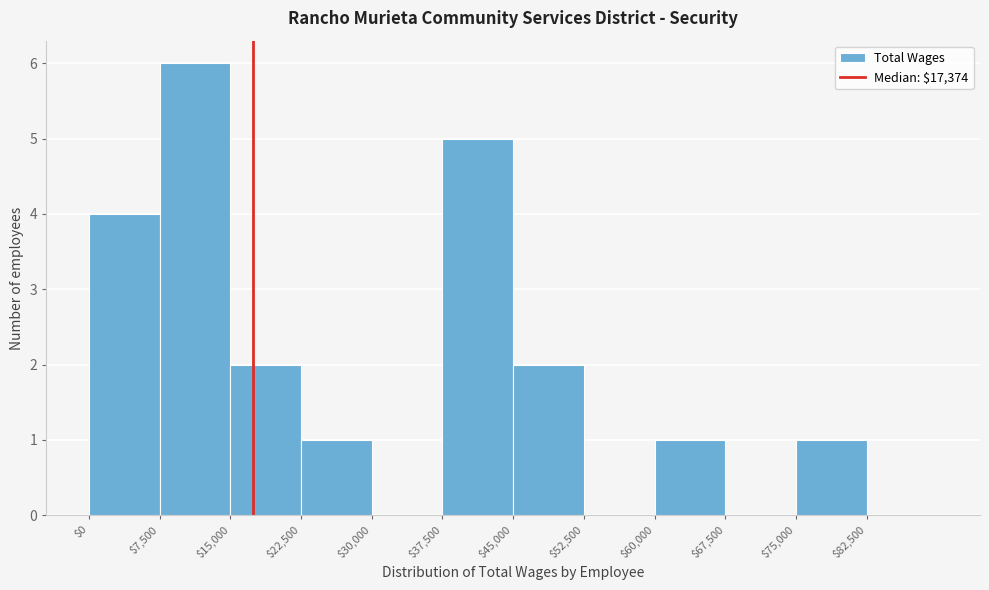

Reading left to right, list every bar in this chart as the range it spans on the x-axis followed by its height. Neither the bar edges nor the heights are printed on the chart, so give them approximately, as read against the axes.

0 to 7500: 4
7500 to 15000: 6
15000 to 22500: 2
22500 to 30000: 1
30000 to 37500: 0
37500 to 45000: 5
45000 to 52500: 2
52500 to 60000: 0
60000 to 67500: 1
67500 to 75000: 0
75000 to 82500: 1
82500 to 90000: 0